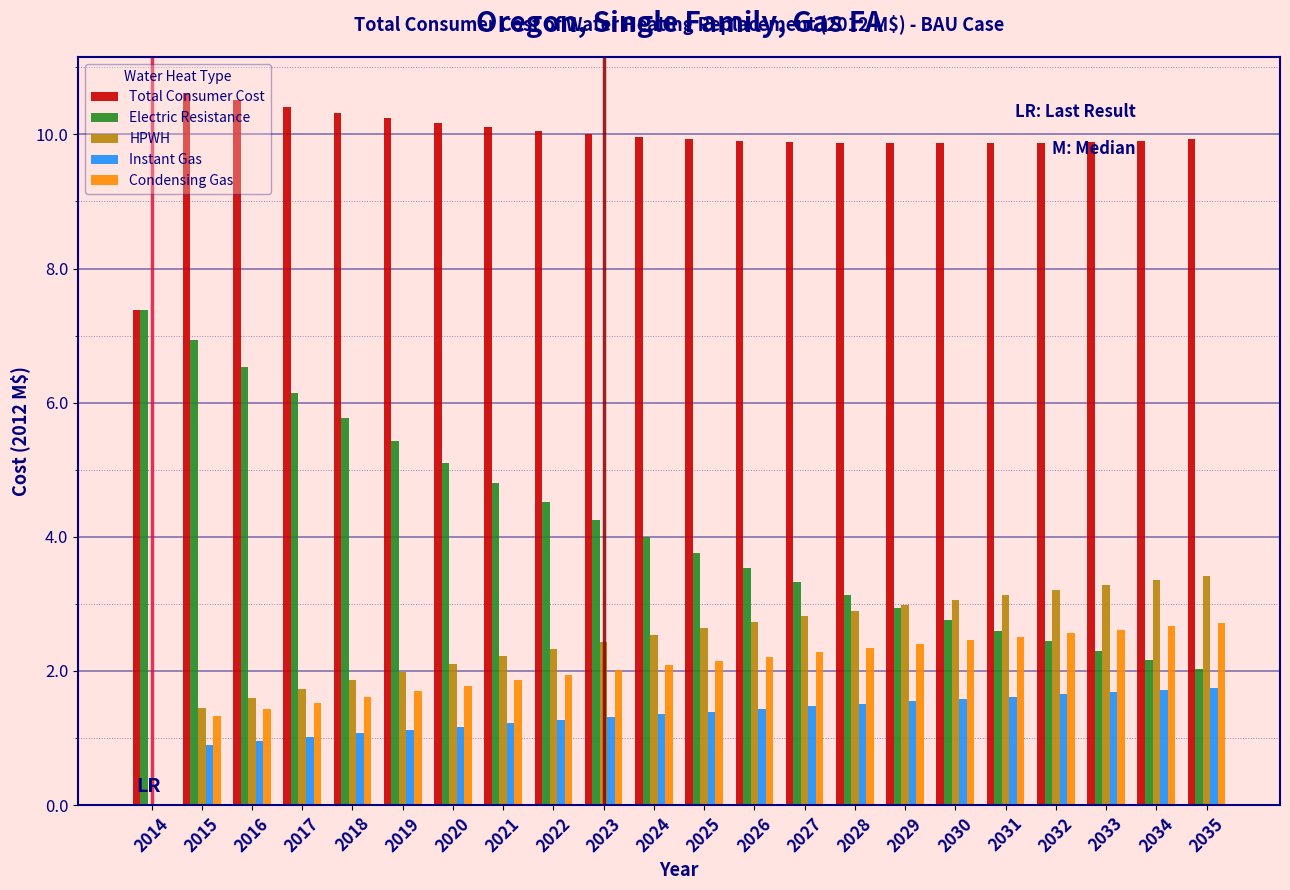

What is the sum of the Instant Gas values at 2018 and 2032?

2.7